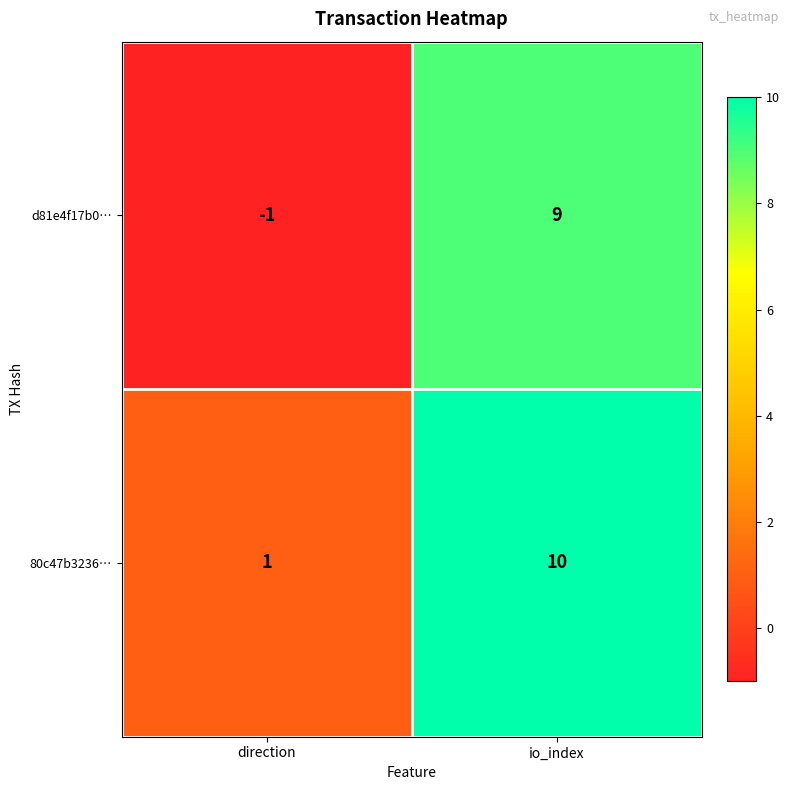

At which category is the sum across all series the highest?

io_index